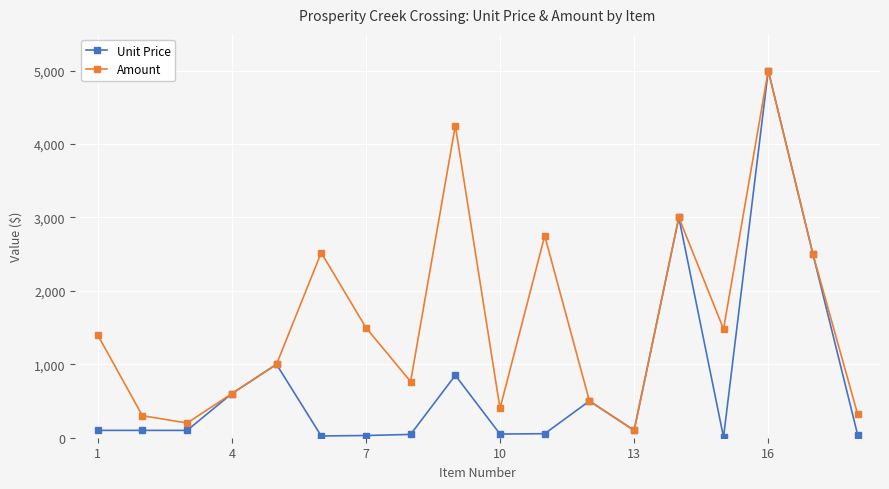

How many values in the Amount series are below 1400?

9